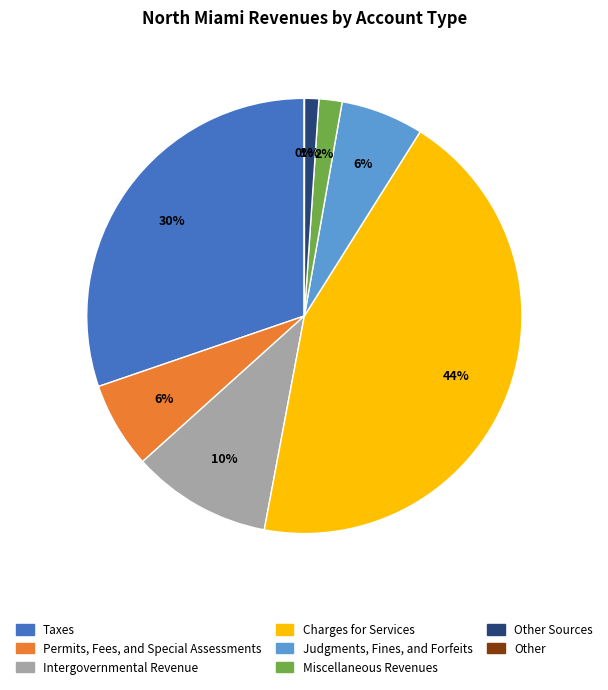

To the nearest percent, what is the difference between the largest and smallest slice percentages?

44%